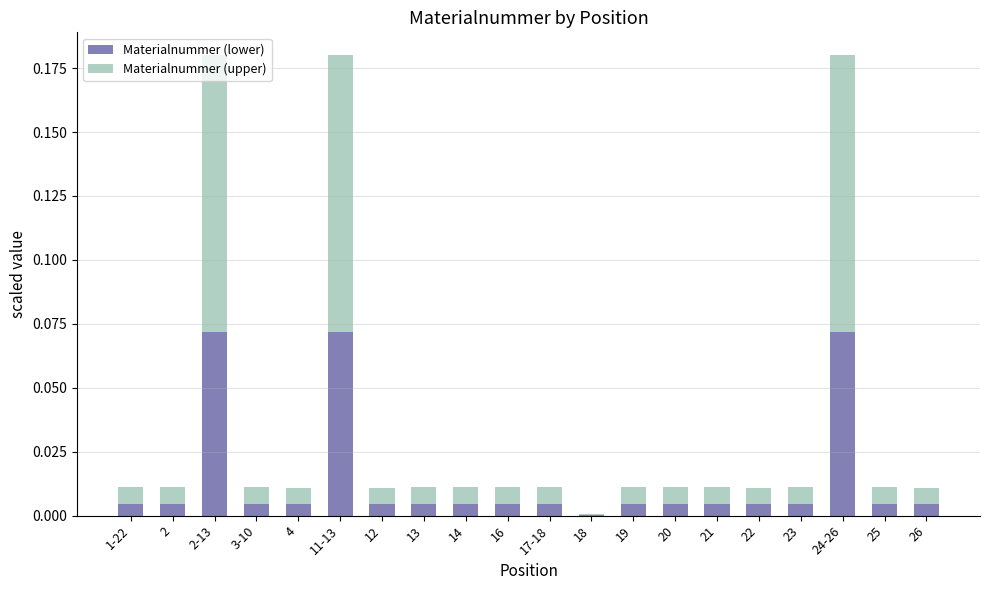

What is the sum of all Materialnummer (lower) values?

0.3